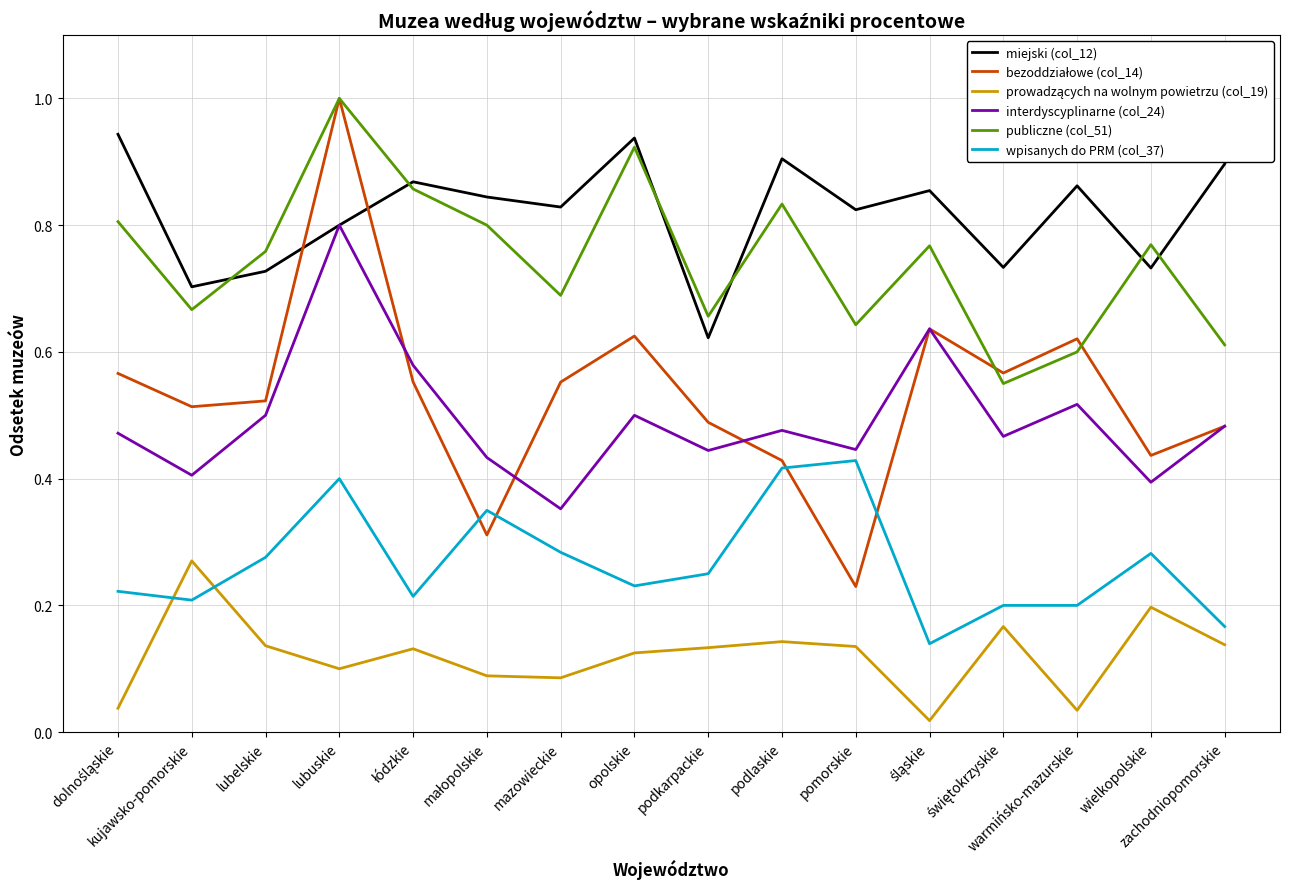

True or false: wpisanych do PRM (col_37) and miejski (col_12) intersect in this chart.

False